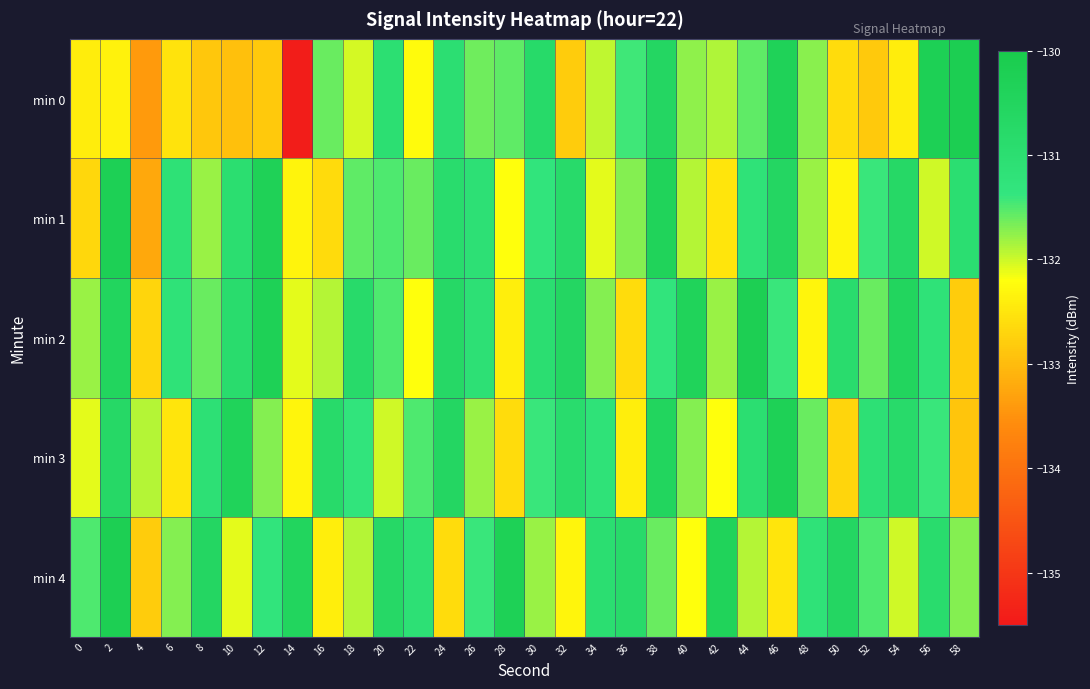

Count the number of categories in the chart.

30